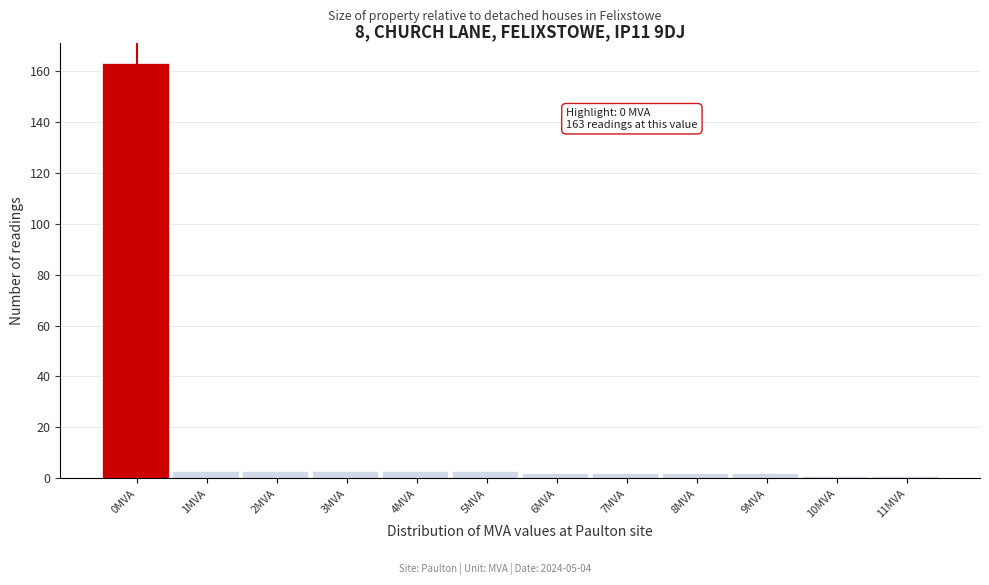

Reading left to right, list all the values displayed in this chart.

0MVA=163	1MVA=3	2MVA=3	3MVA=3	4MVA=3	5MVA=3	6MVA=2	7MVA=2	8MVA=2	9MVA=2	10MVA=1	11MVA=1